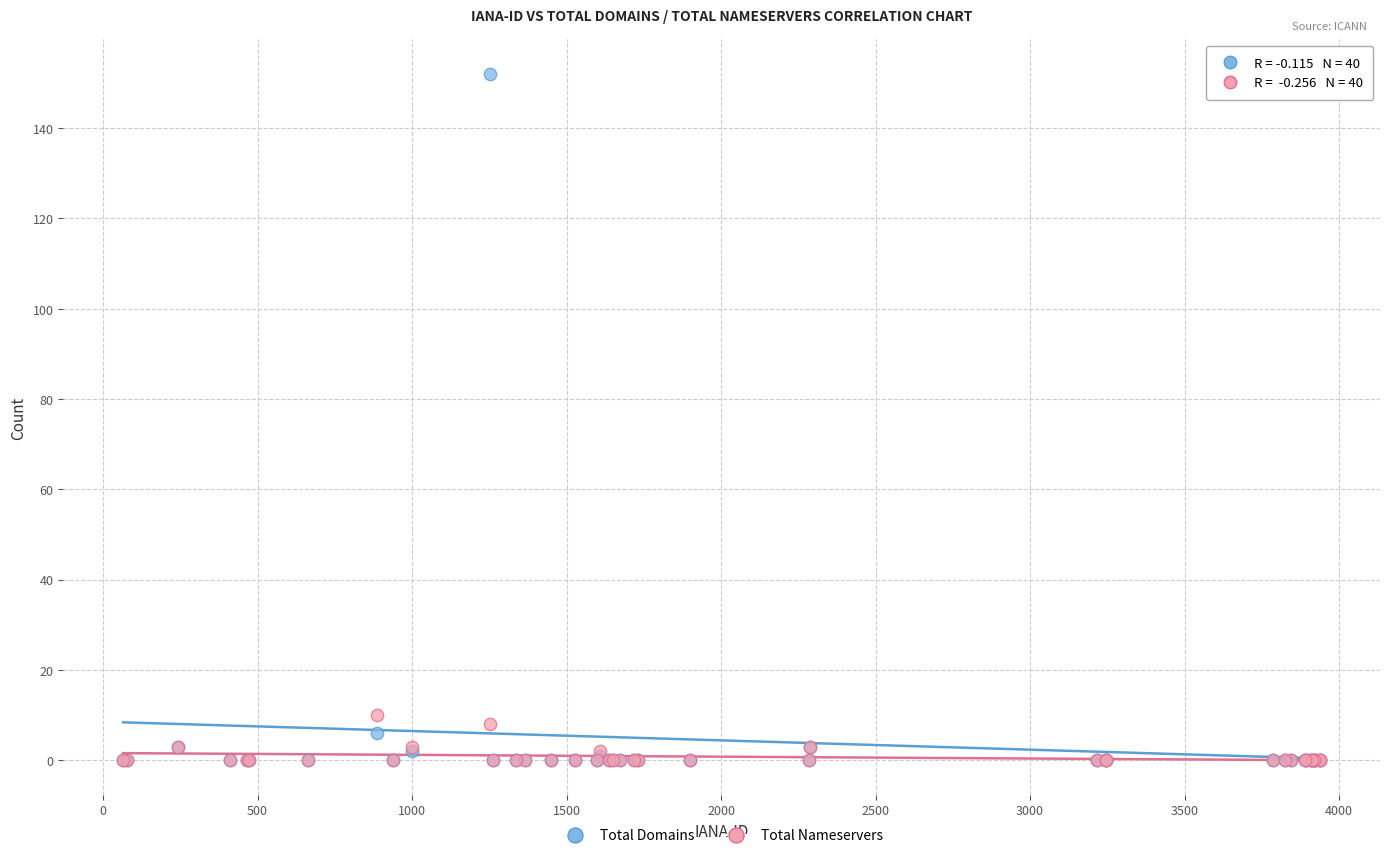

In the Total Domains series, what Y value is closest to 76?

6